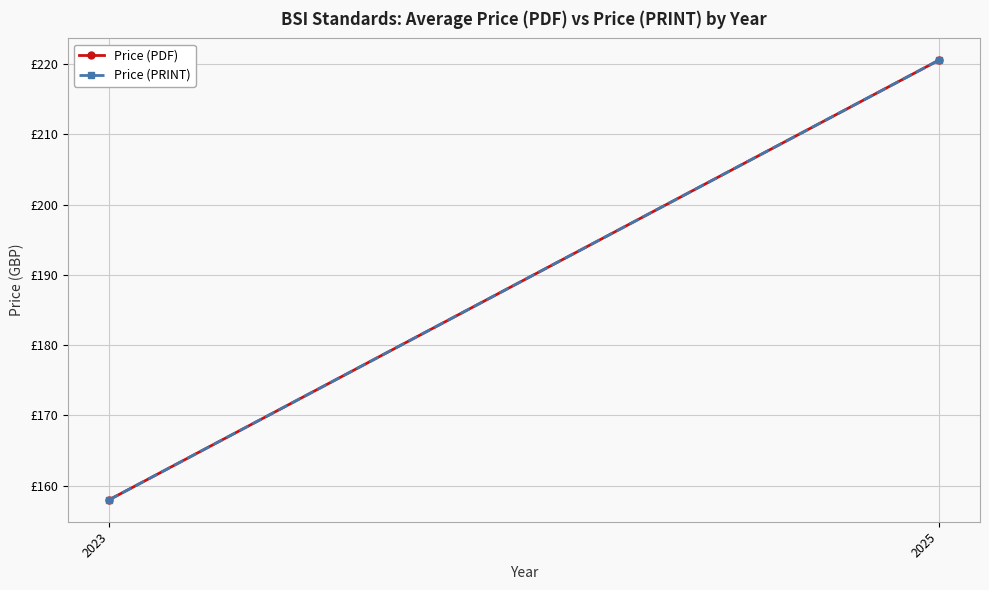

The value of Price (PRINT) at 2023 is 105.8. True or false?

False